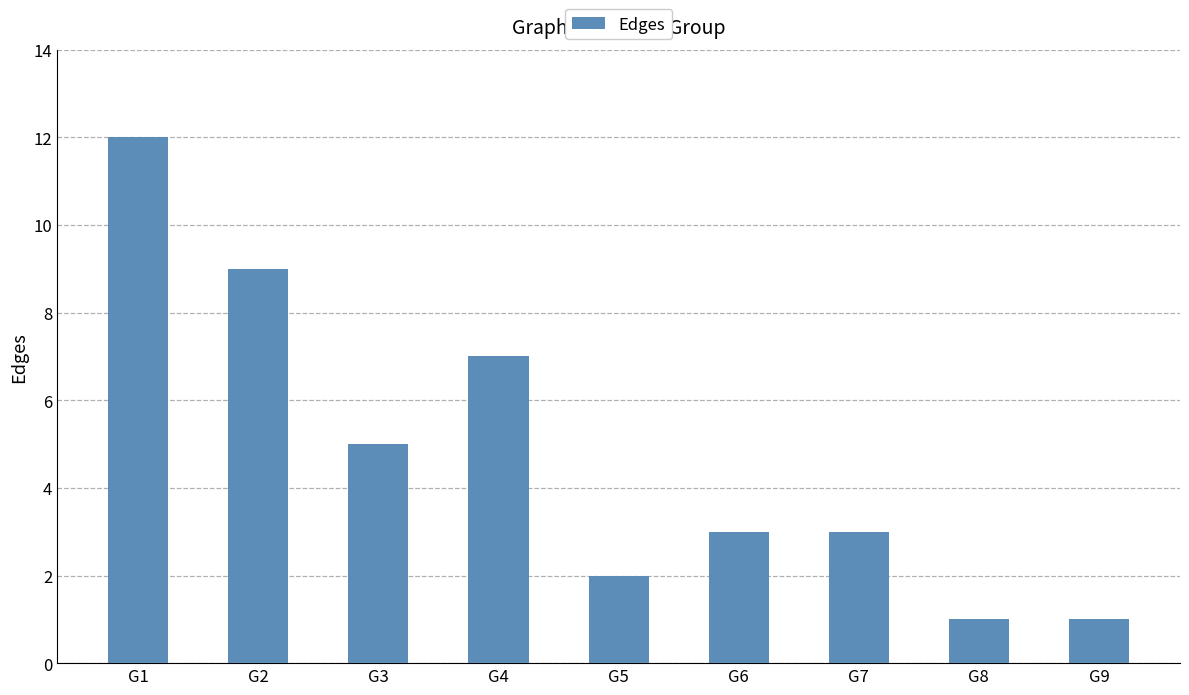

How many categories are shown in the chart?

9